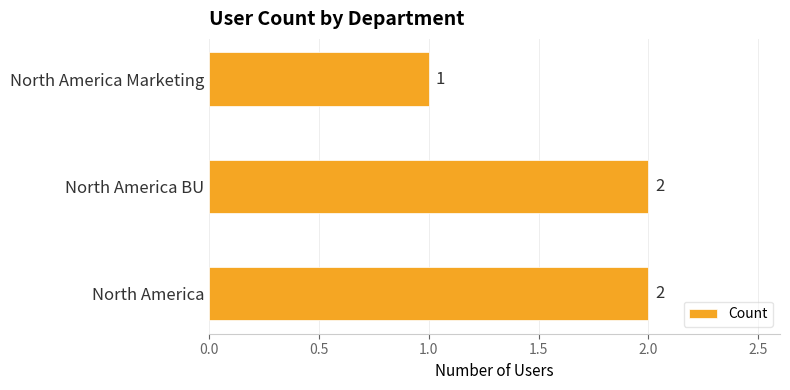

The value at North America Marketing is 1. True or false?

True